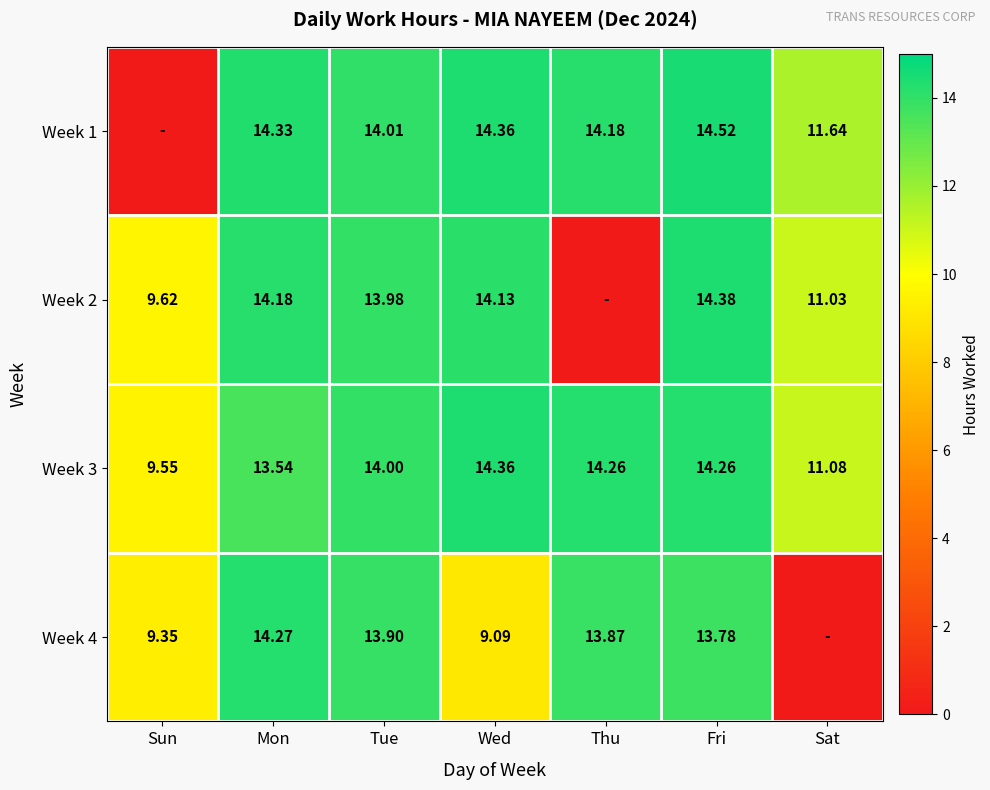

Is the value of Week 4 at Sun greater than the value of Week 1 at Tue?

No